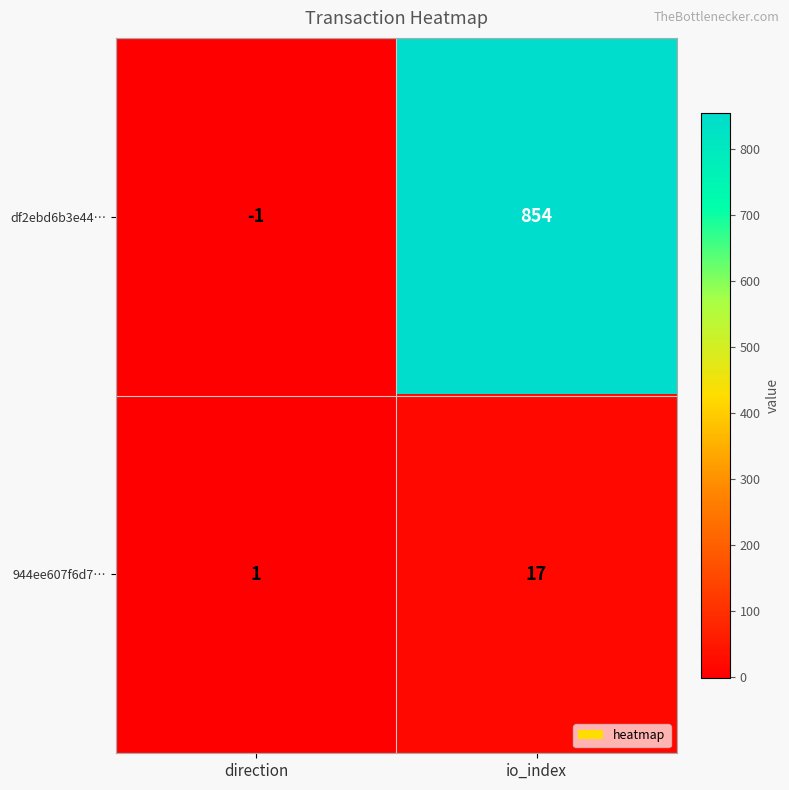

At how many categories does at least one series exceed 327?

1